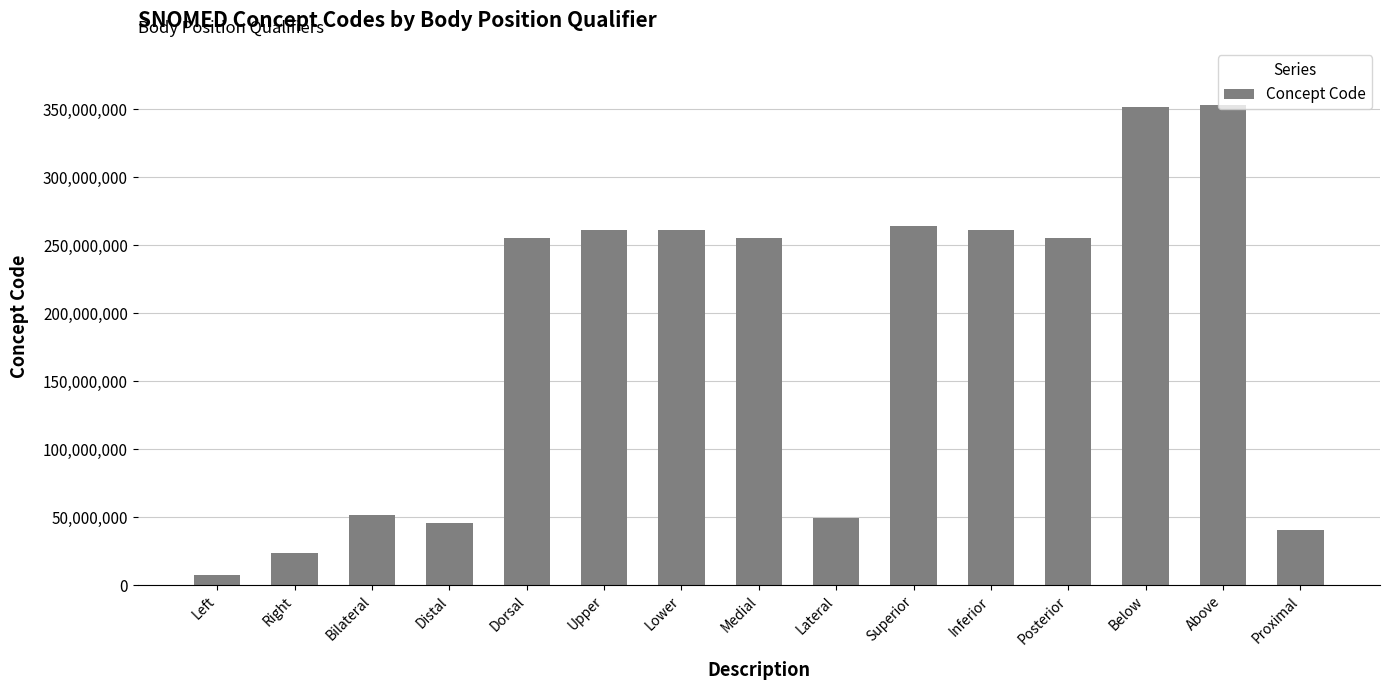

What position from the right is Dorsal?

11